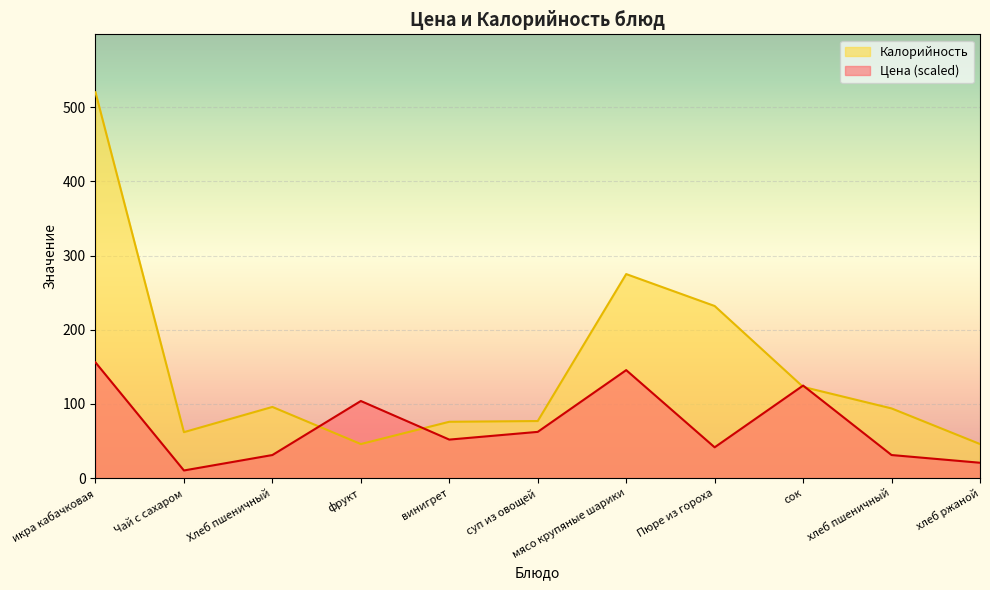

How many data points does each series have?

11